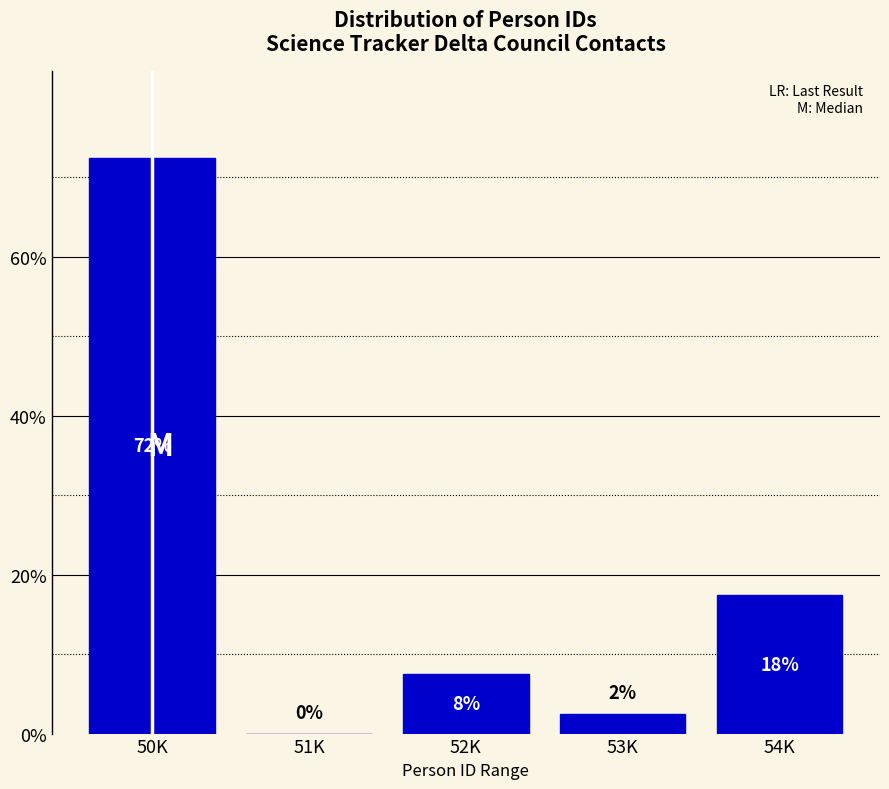

Are the bars horizontal?

No